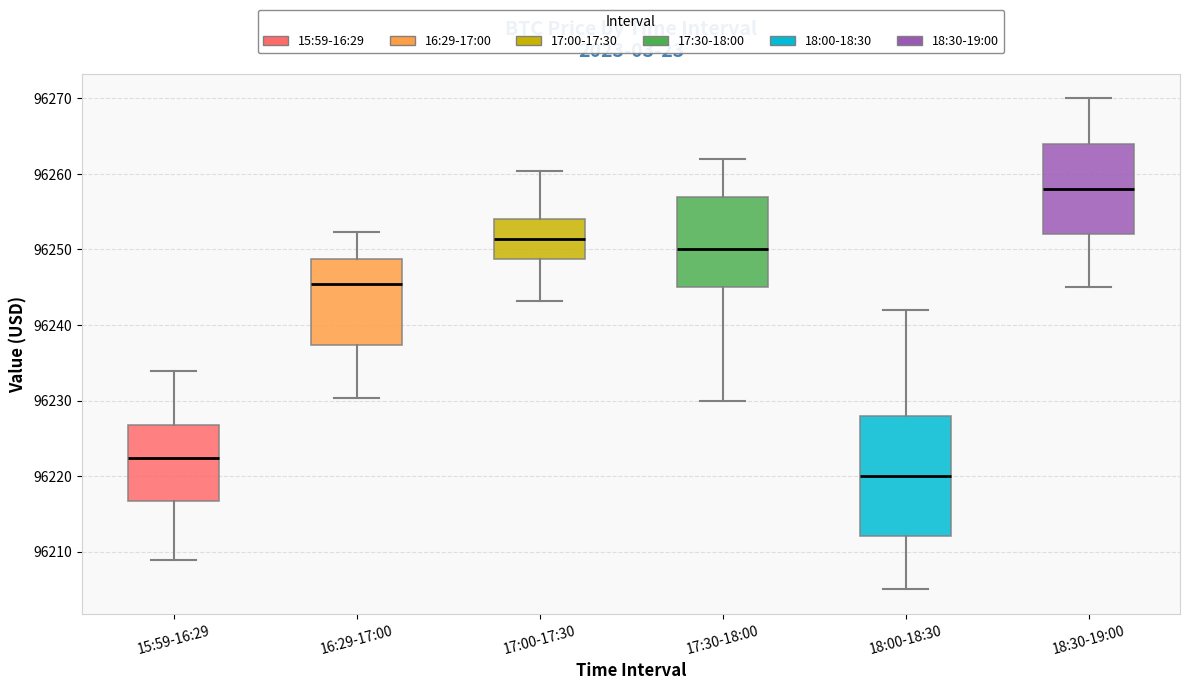

Which box's median line is the lowest?

18:00-18:30